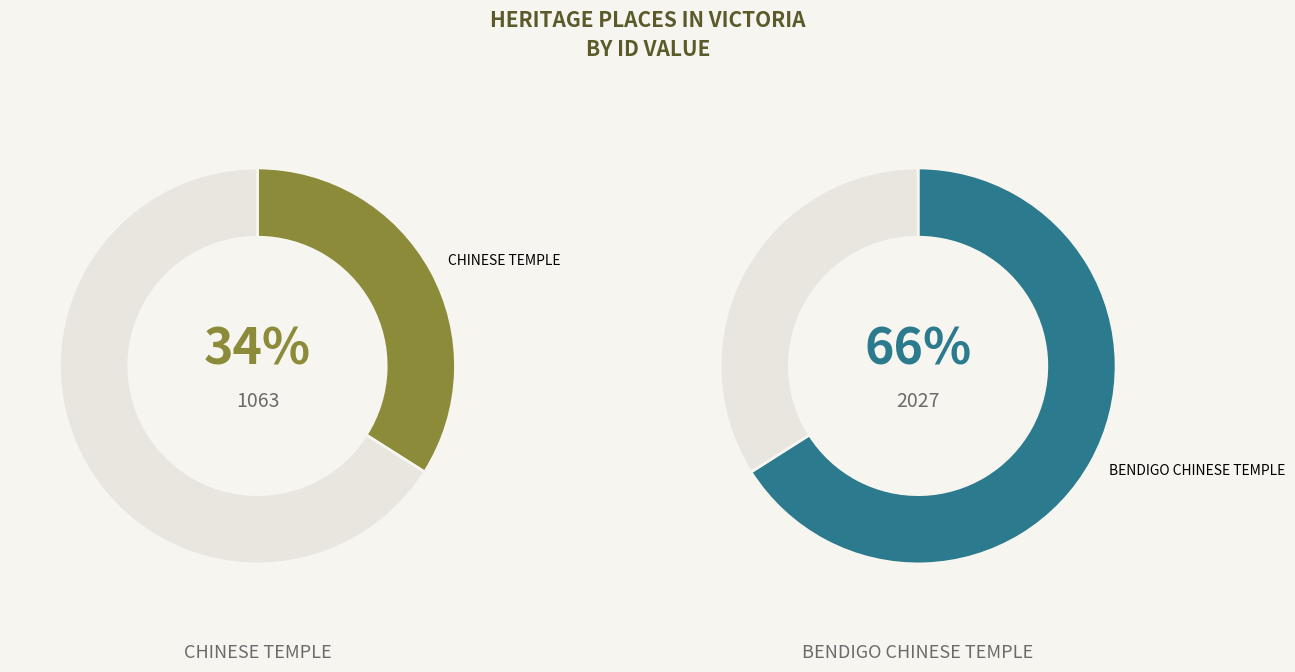

Combined, do BENDIGO CHINESE TEMPLE and CHINESE TEMPLE account for over 50%?

Yes